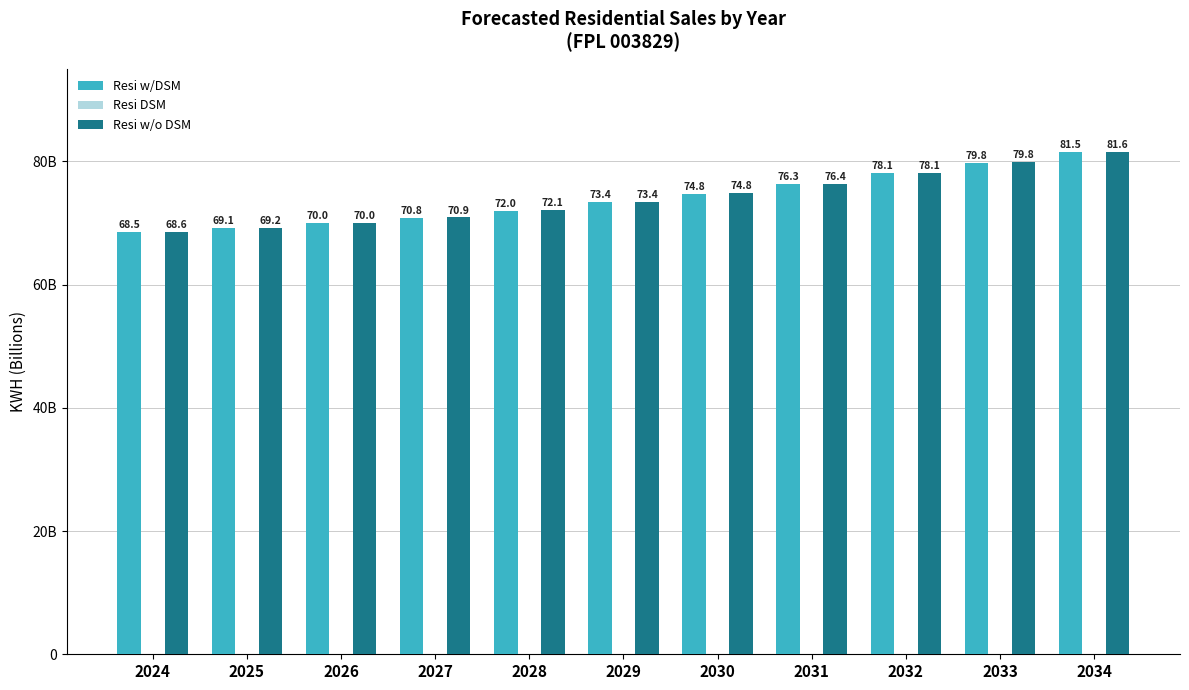

Are the bars horizontal?

No